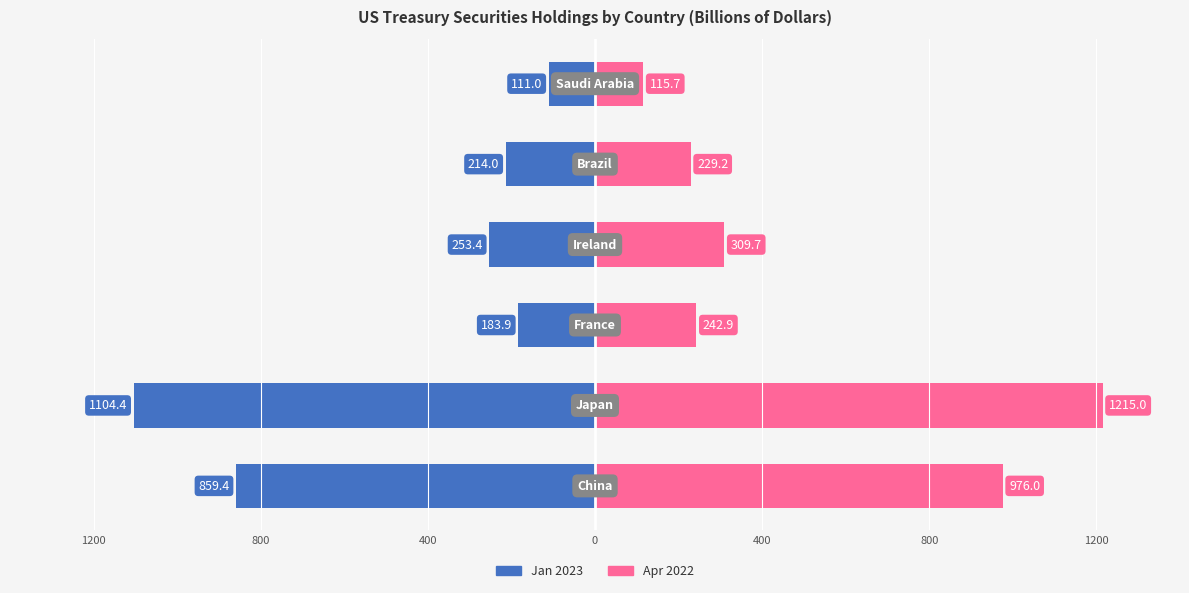

Which series has the largest total across all categories?

Apr 2022